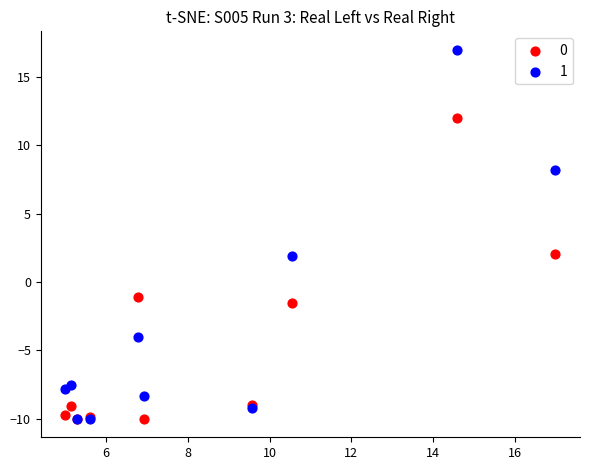

Which series has the largest Y range (max minus min)?

1